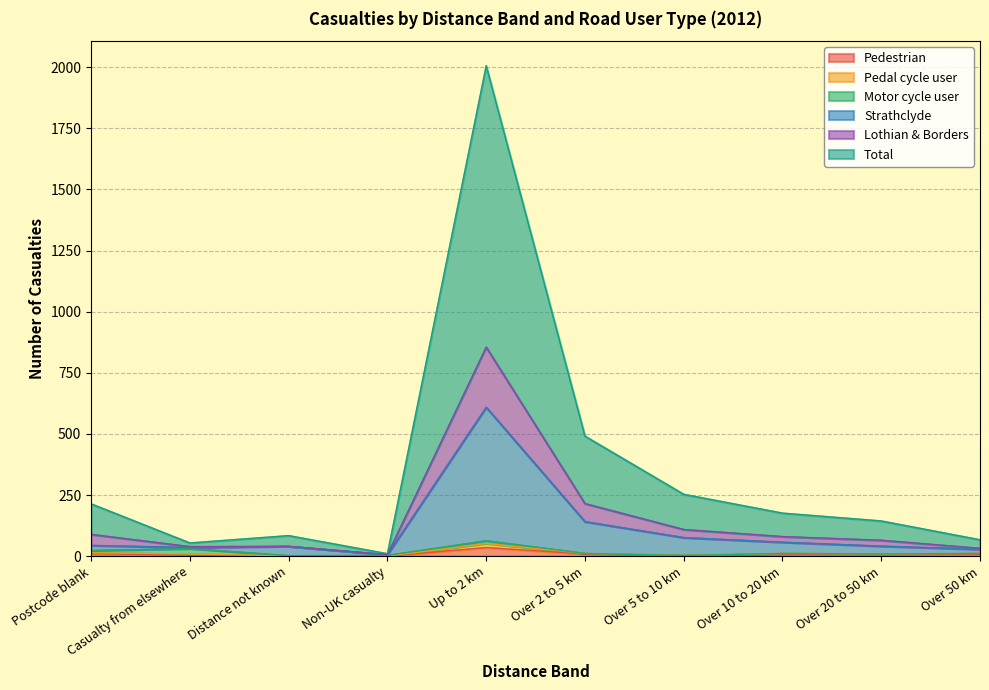

What is the lowest value of the Strathclyde series?

6